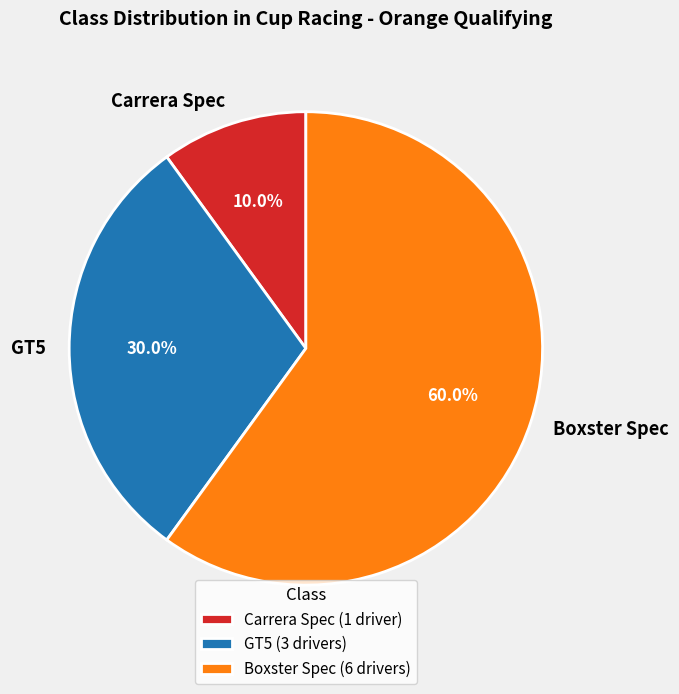

Is Boxster Spec the majority of the pie?

Yes